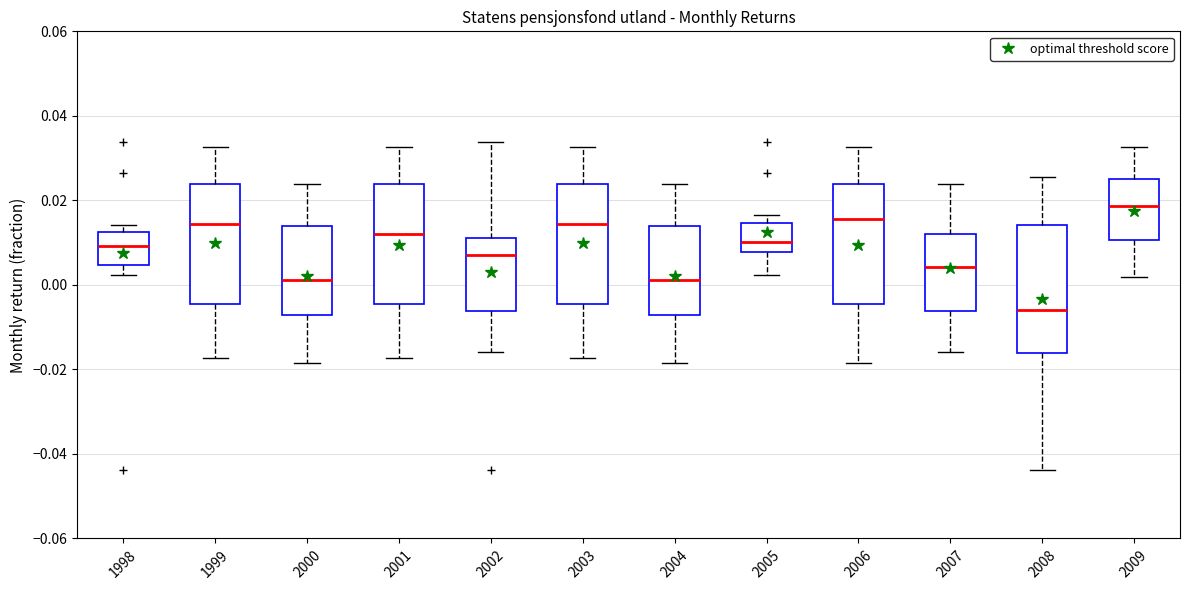

Reading left to right, read every box against the y-axis: the position of its median line, the range the box covers, and the ends of its whiskers. The values are not printed on the chart, so give them approximately, as read against the axis.

1998: median 0.010, box 0.004 to 0.012, whiskers 0.002 to 0.014
1999: median 0.014, box -0.004 to 0.024, whiskers -0.018 to 0.032
2000: median 0.002, box -0.008 to 0.014, whiskers -0.018 to 0.024
2001: median 0.012, box -0.004 to 0.024, whiskers -0.018 to 0.032
2002: median 0.006, box -0.006 to 0.012, whiskers -0.016 to 0.034
2003: median 0.014, box -0.004 to 0.024, whiskers -0.018 to 0.032
2004: median 0.002, box -0.008 to 0.014, whiskers -0.018 to 0.024
2005: median 0.010, box 0.008 to 0.014, whiskers 0.002 to 0.016
2006: median 0.016, box -0.004 to 0.024, whiskers -0.018 to 0.032
2007: median 0.004, box -0.006 to 0.012, whiskers -0.016 to 0.024
2008: median -0.006, box -0.016 to 0.014, whiskers -0.044 to 0.026
2009: median 0.018, box 0.010 to 0.024, whiskers 0.002 to 0.032